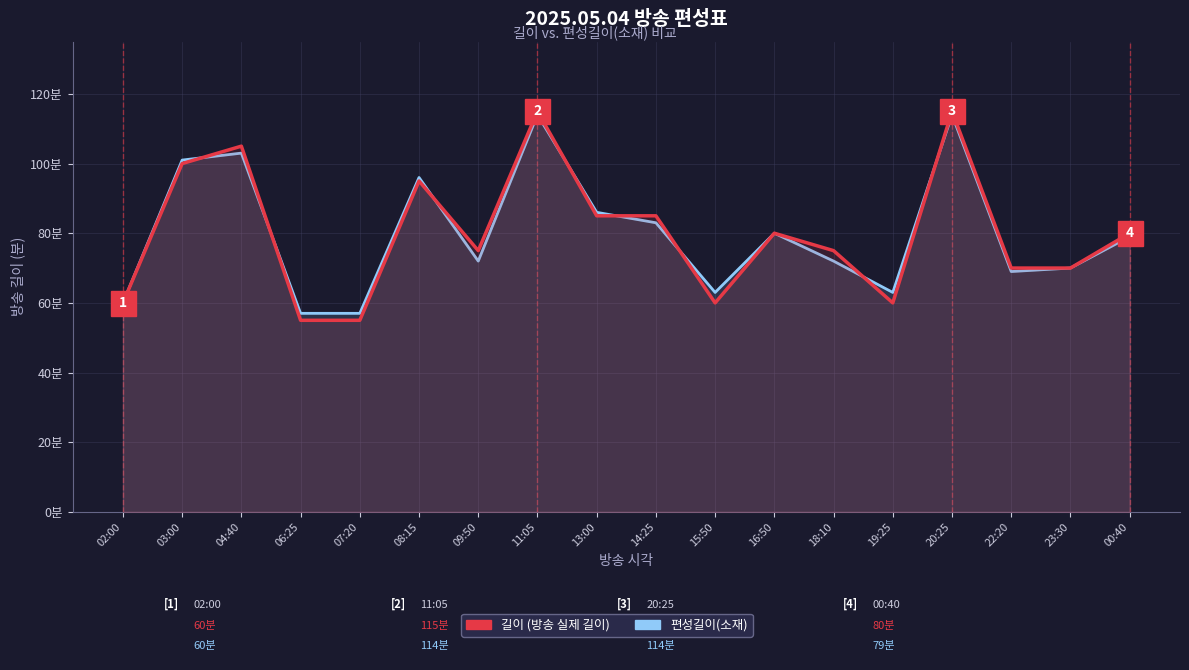

Rank the categories by 길이 value from highest to lowest.

11:05, 20:25, 04:40, 03:00, 08:15, 13:00, 14:25, 16:50, 00:40, 09:50, 18:10, 22:20, 23:30, 02:00, 15:50, 19:25, 06:25, 07:20